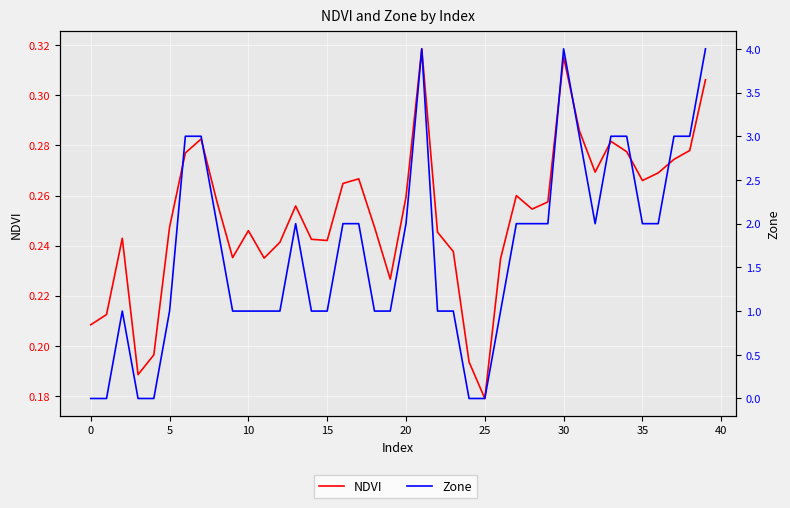

Which series has the widest spread of values?

Zone